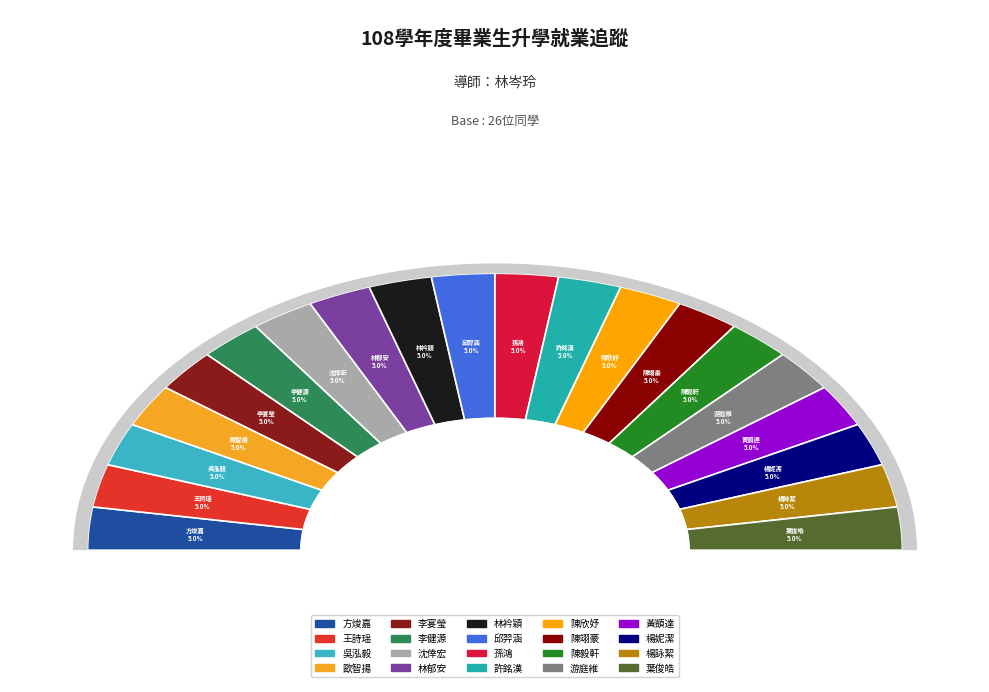

Count the number of slices in the pie.

20